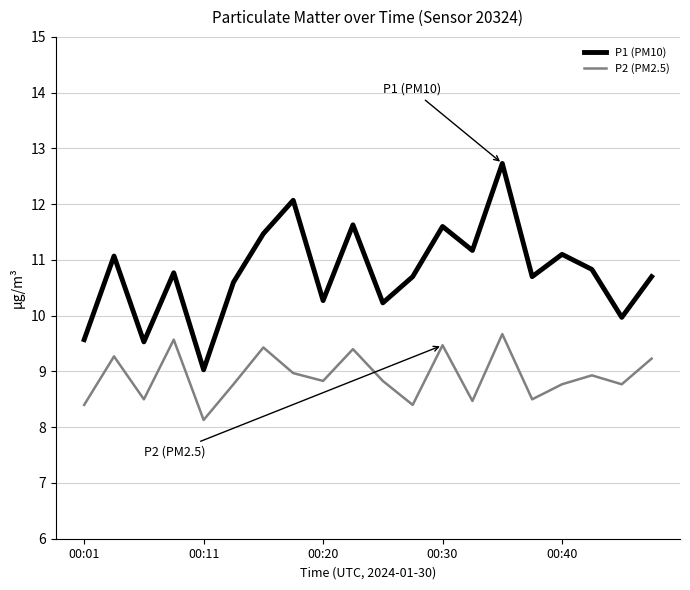

True or false: P1 (PM10) and P2 (PM2.5) cross at least once.

False